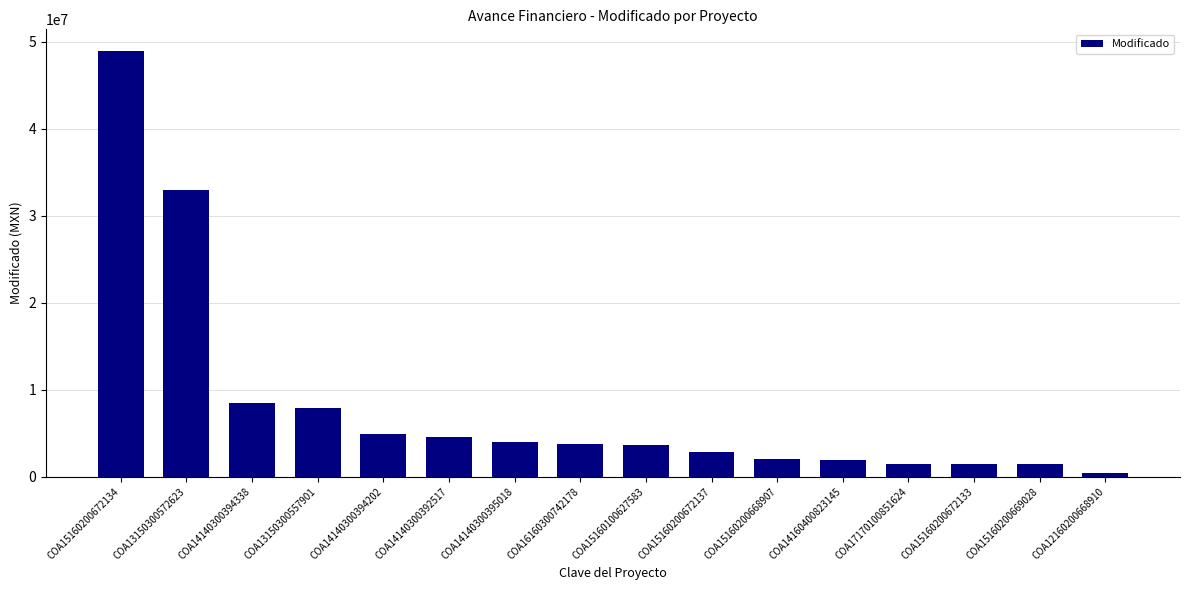

What is the smallest value displayed?

427786.9